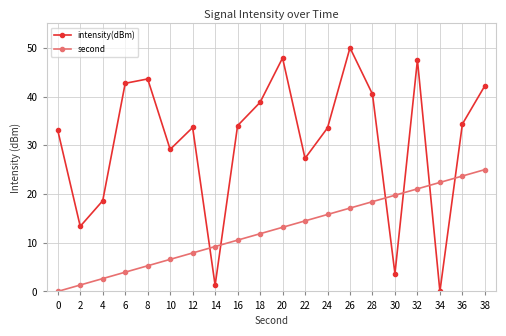

At which label is intensity(dBm) closest to 25?

22